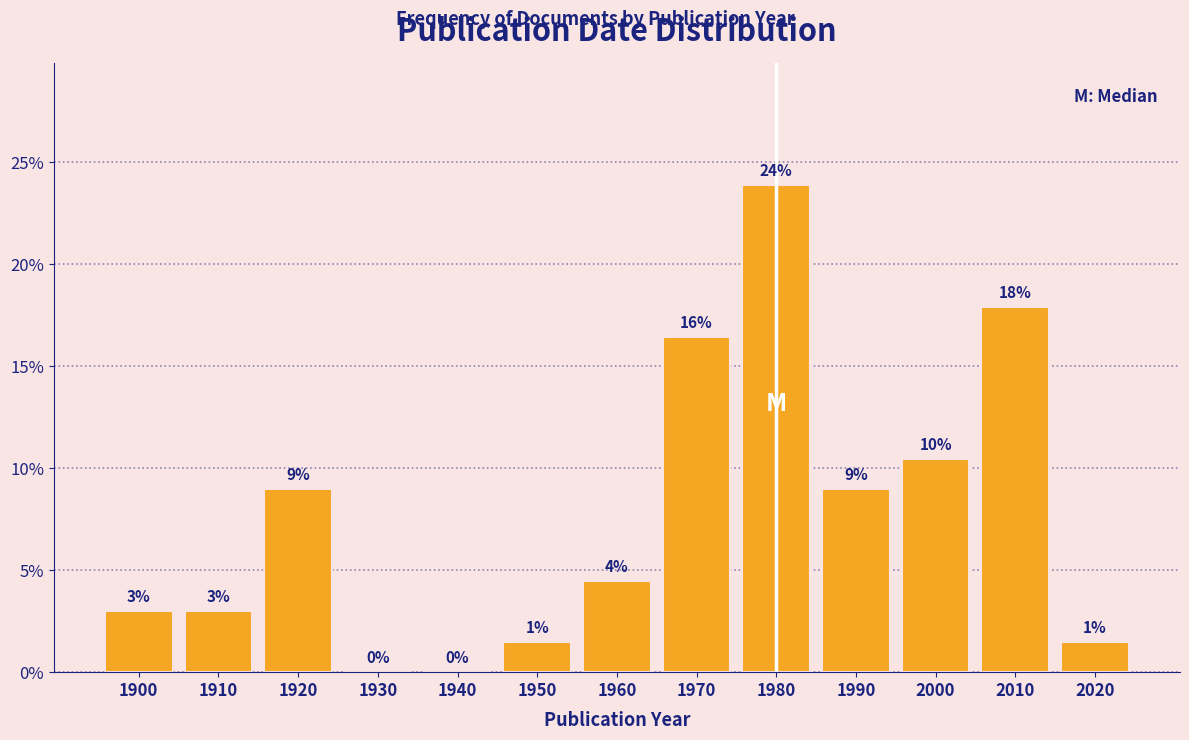

Over which range of the x-axis is the bar tallest?

1975 to 1985